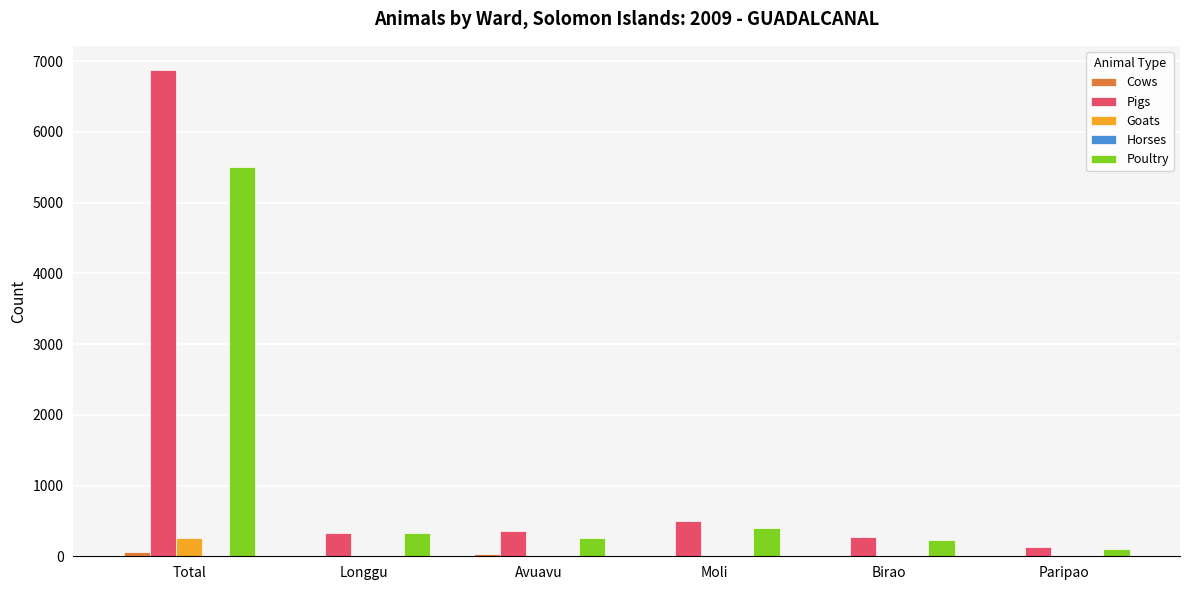

Which category has the highest value in the Pigs series?

Total